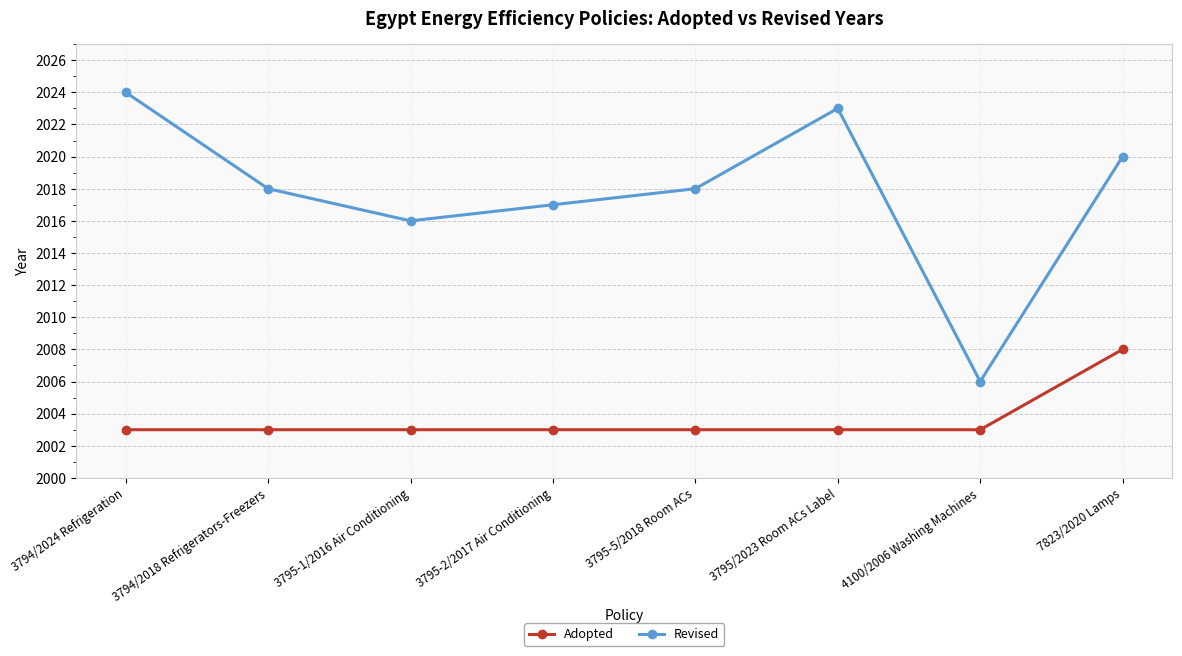

True or false: Revised has more than 0 interior local peaks.

True